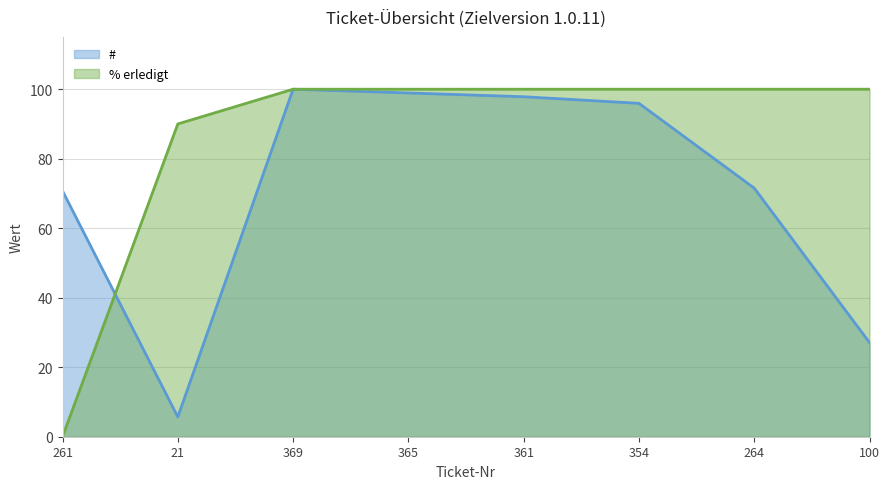

What is the sum of all # values?

567.8